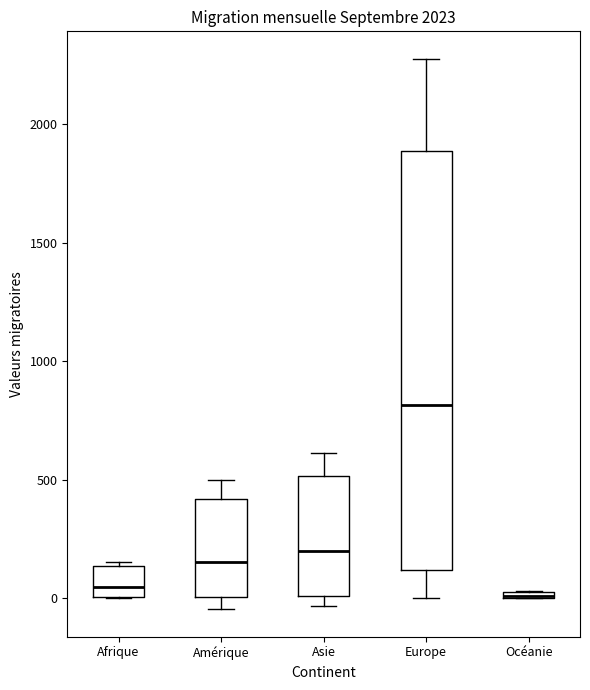

Which box is the tallest, from its lower edge to its upper edge?

Europe